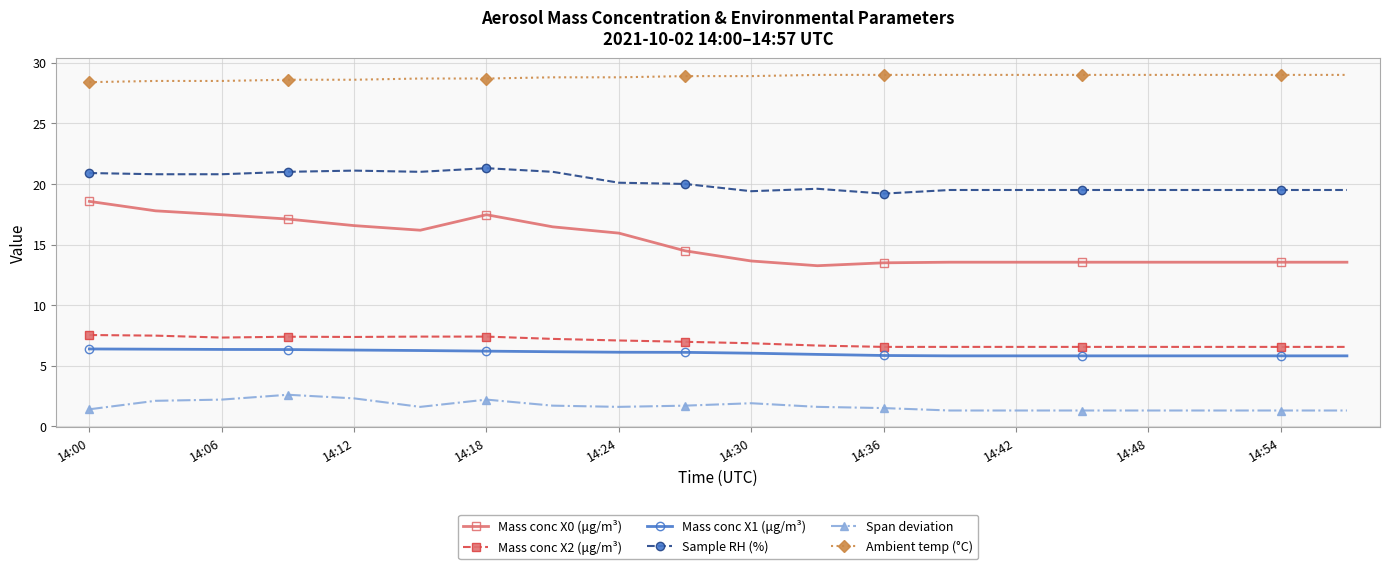

True or false: Mass conc X0 (μg/m³) and Mass conc X2 (μg/m³) intersect in this chart.

False